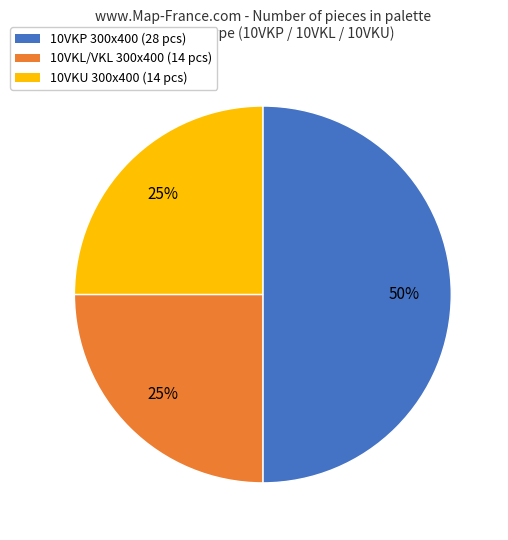

To the nearest percent, what percentage of the pie is 10VKL/VKL 300x400 (14 pcs)?

25%